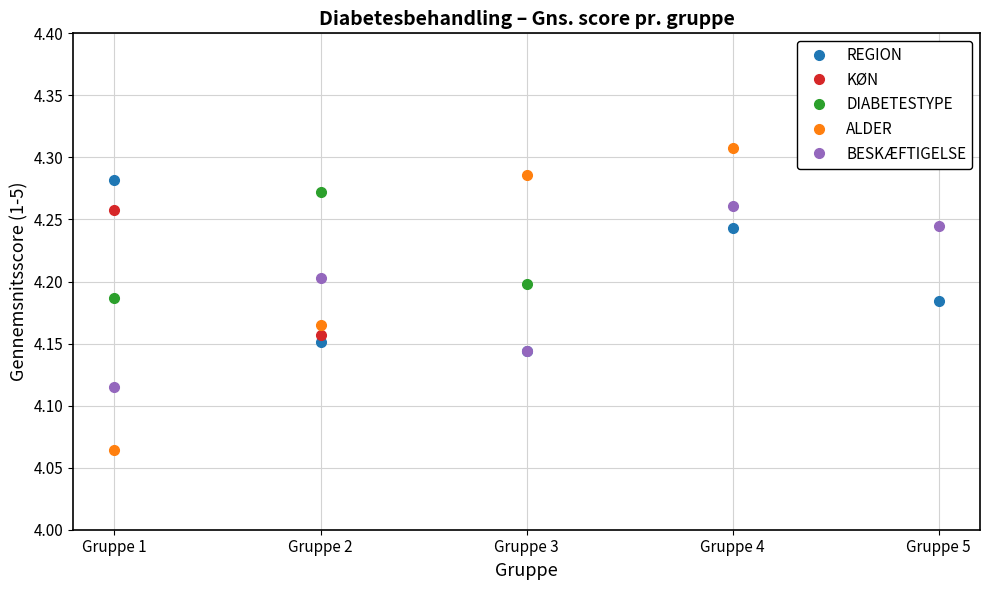

Count the BESKÆFTIGELSE values in the range 4 to 5.

5